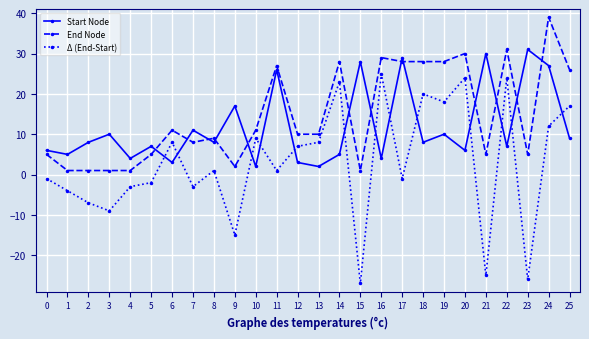

Count the number of data series in this chart.

3